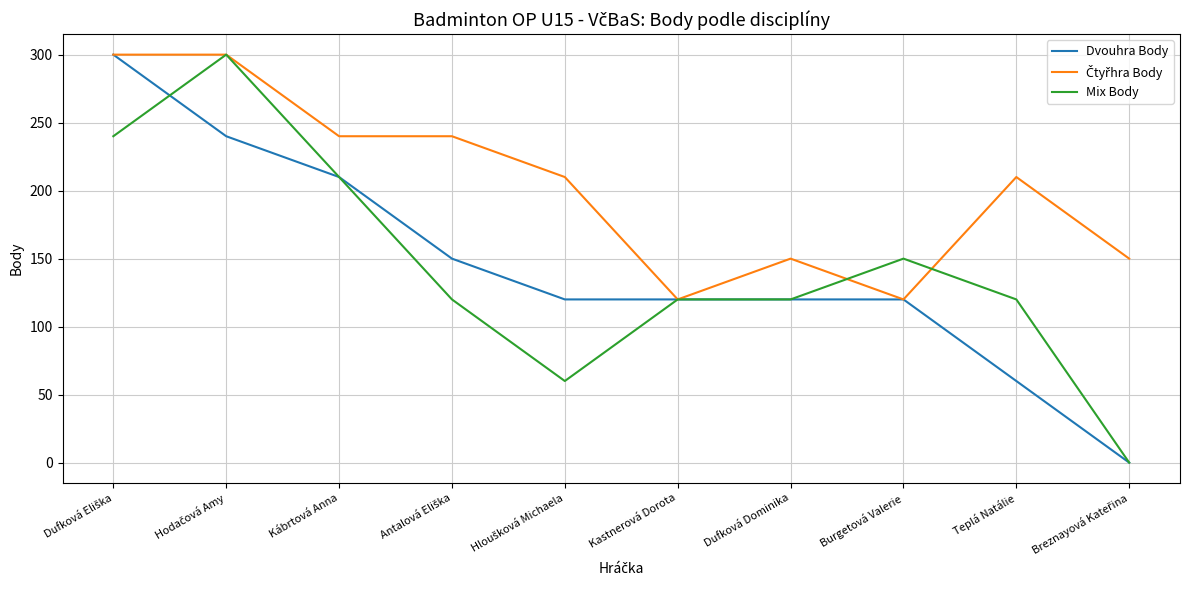

At how many categories does at least one series exceed 170?

6